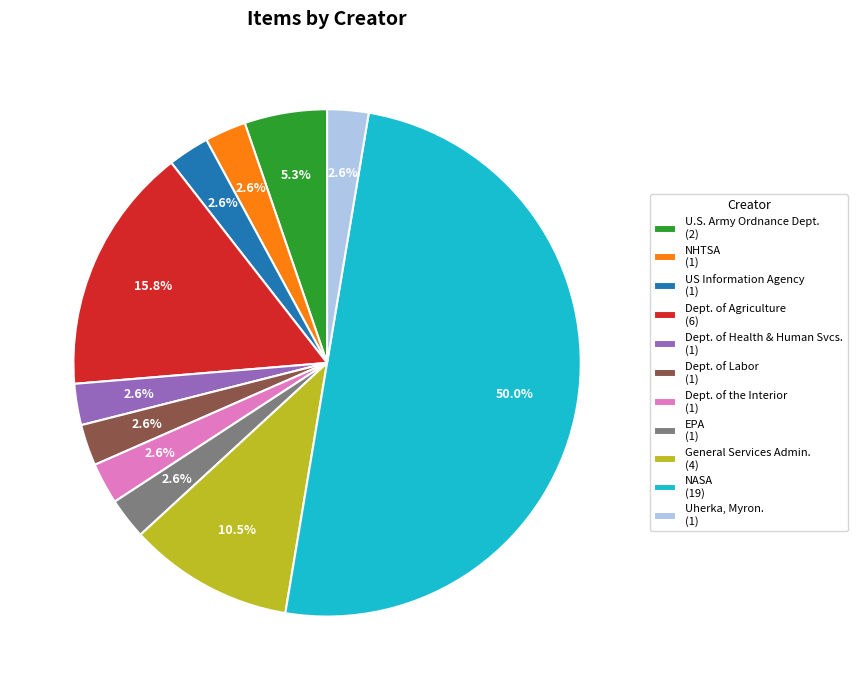

Which category has the biggest portion of the pie?

NASA (19)